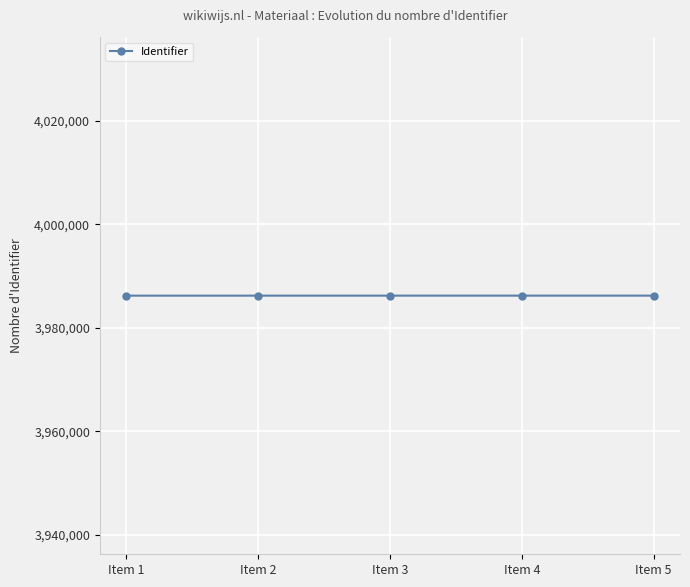

What is the value of the 4th point from the left?

3986216